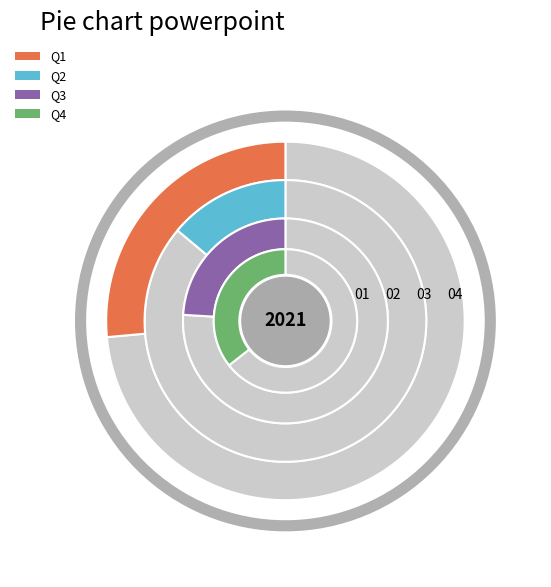

True or false: 6 accounts for 20% of the total.

False